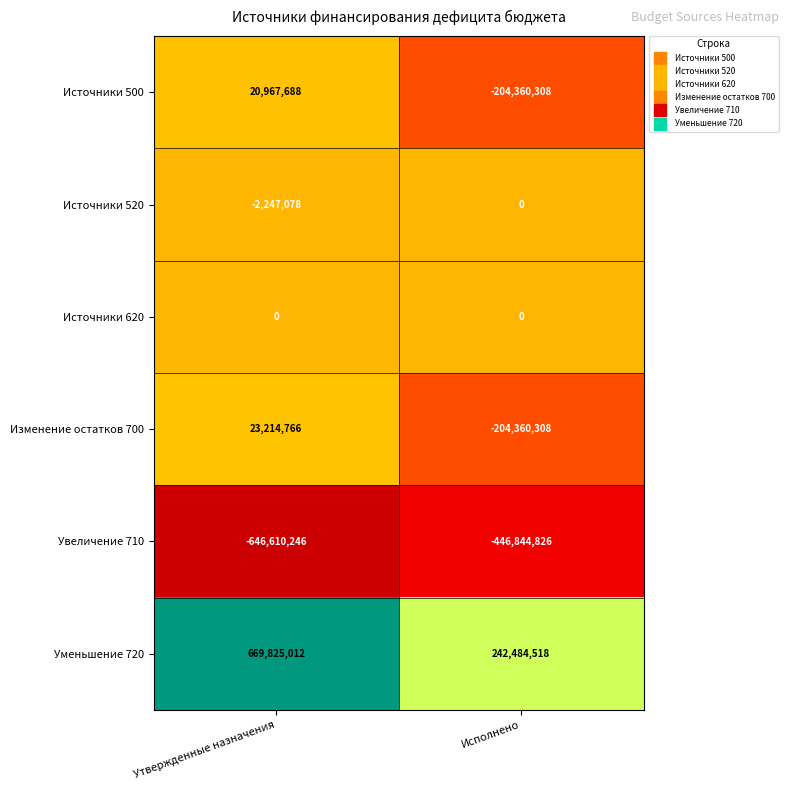

At how many categories does at least one series exceed 165907161?

2